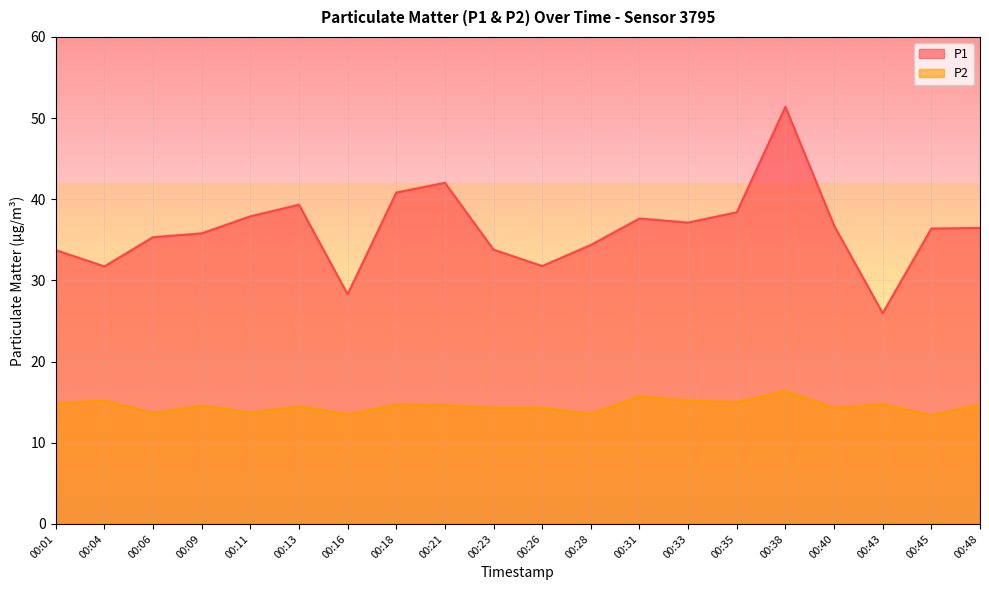

At 00:33, list the series in order from smallest to largest.

P2, P1